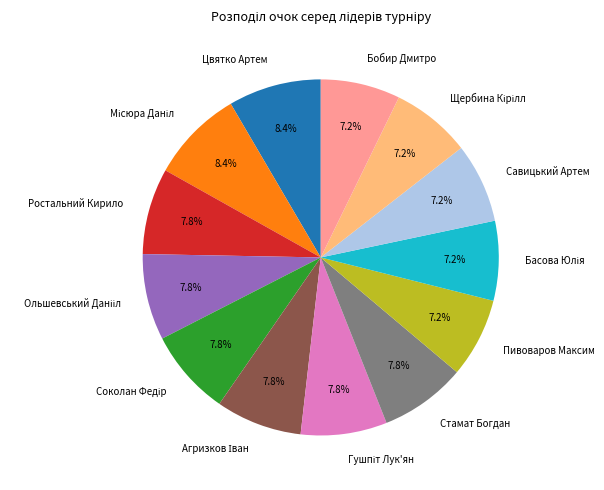

Does Пивоваров Максим account for over 50% of the chart?

No